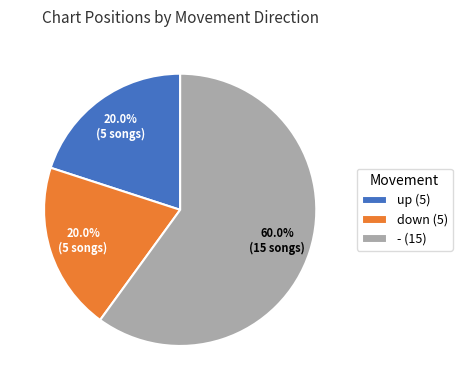

Count the number of slices in the pie.

3